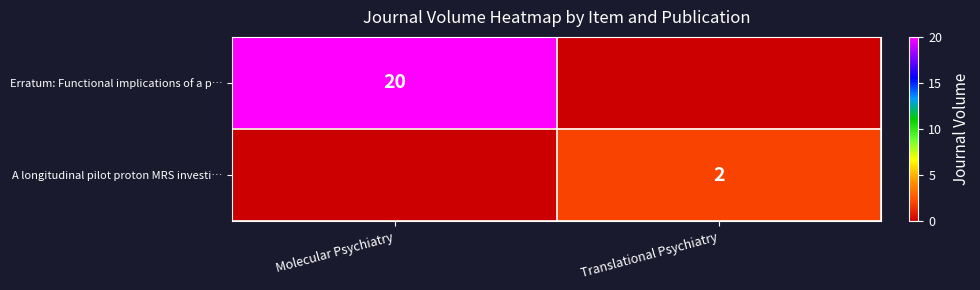

True or false: Erratum: Functional implications of a p… has a value of 20 at Molecular Psychiatry.

True